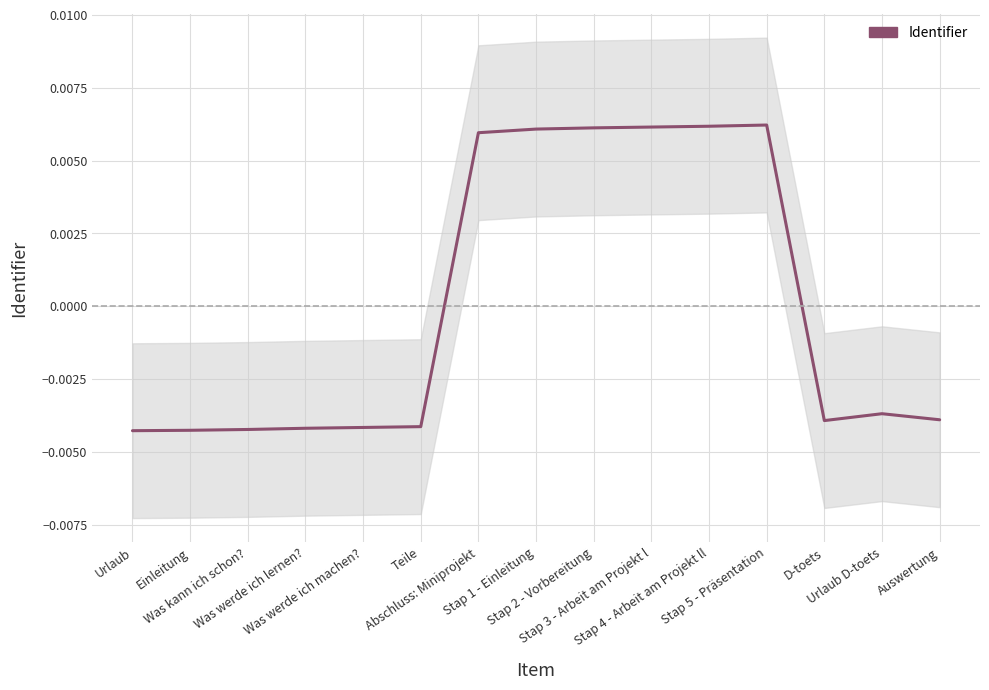

How many series are shown in this chart?

1